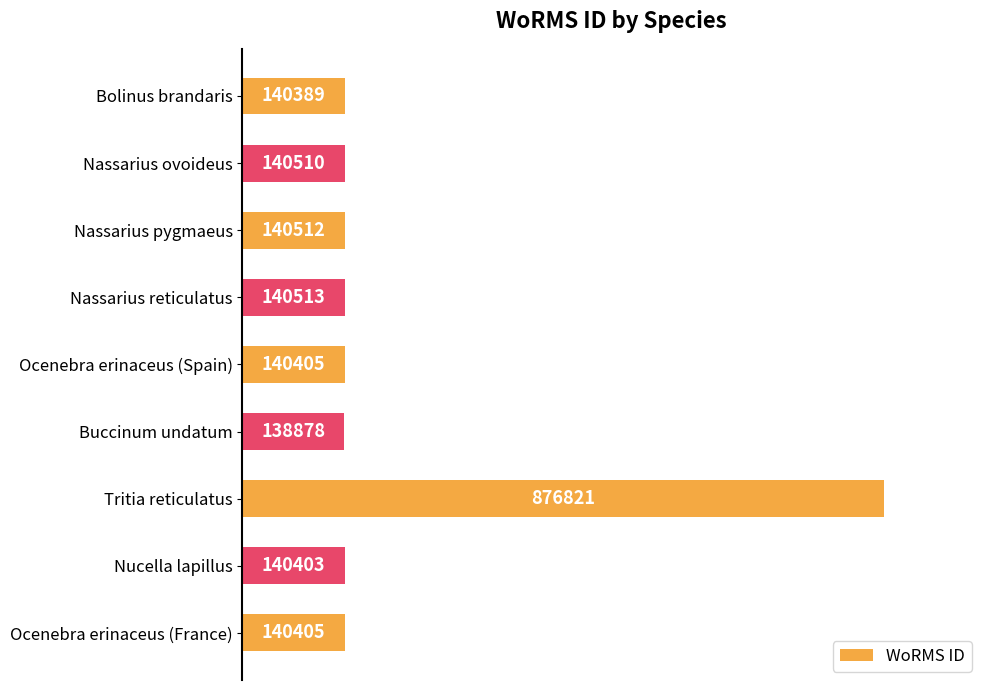

How many bars are there in total?

9